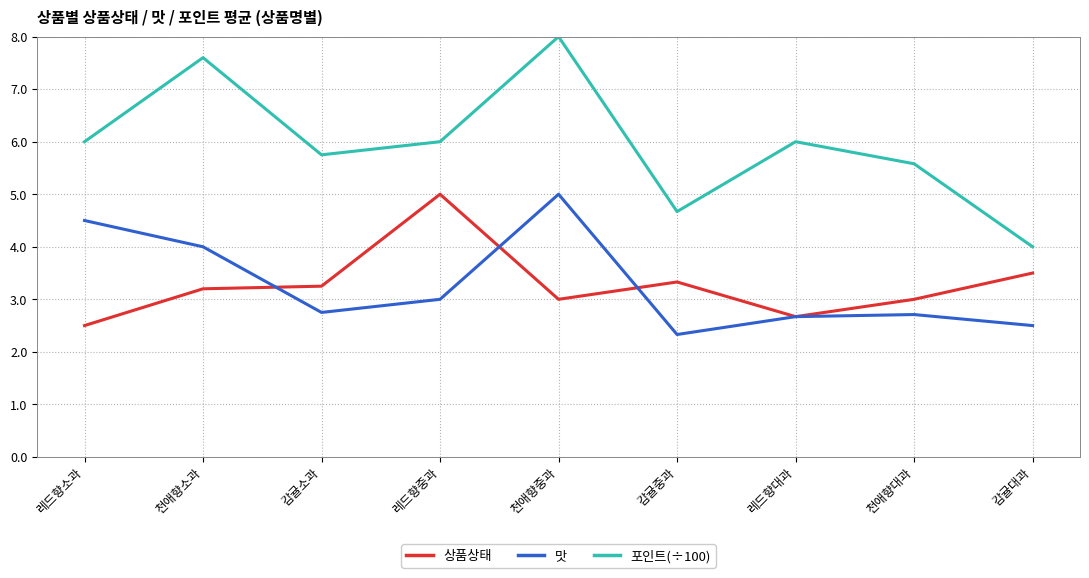

What is the total value across all series at 감귤중과?

10.3